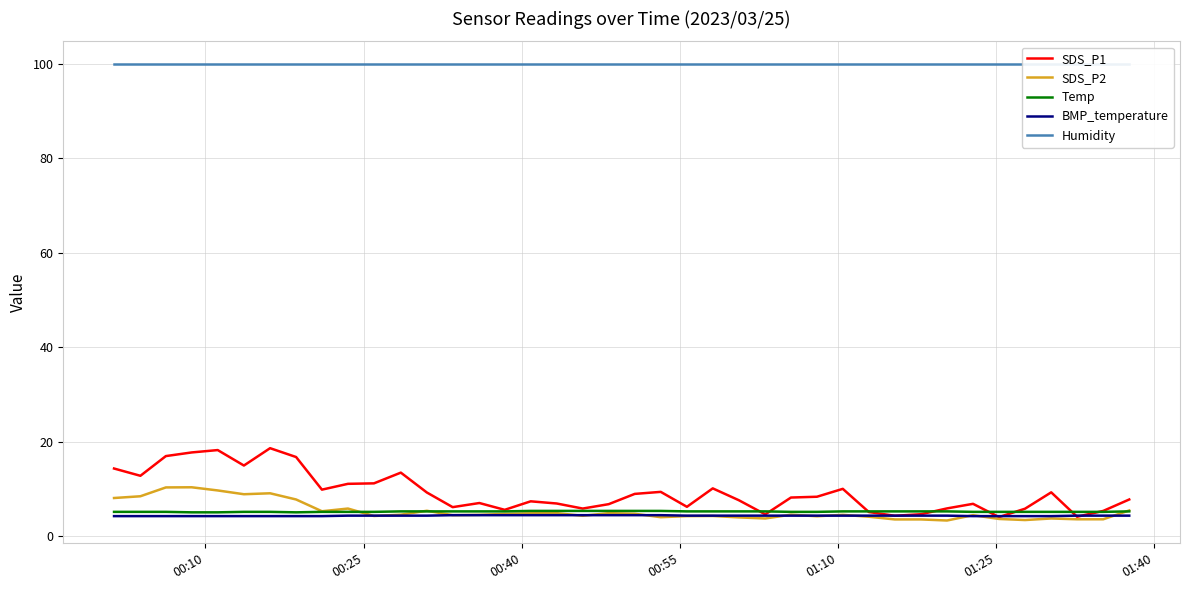

Is this an area chart (filled region under the line)?

No